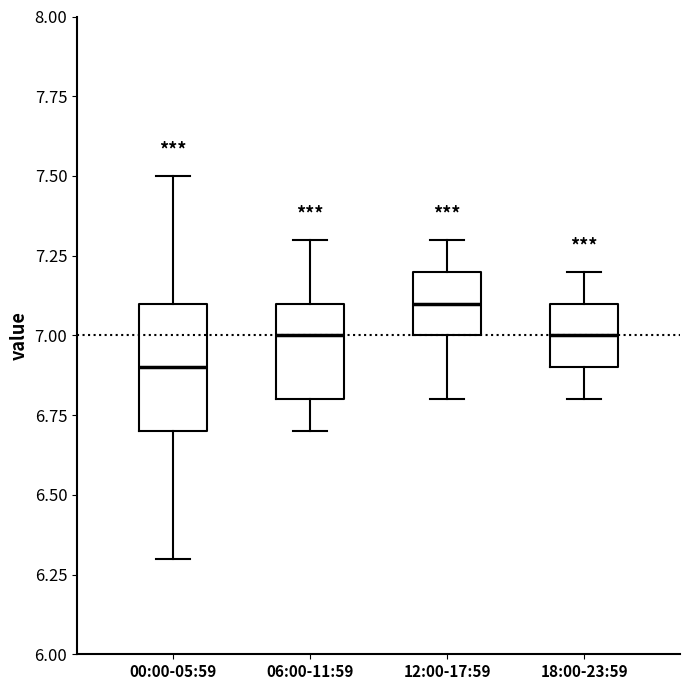

Where does the upper whisker of the box for 06:00-11:59 end on the y-axis? The values are not printed on the chart, so give them approximately, as read against the axis.

7.3